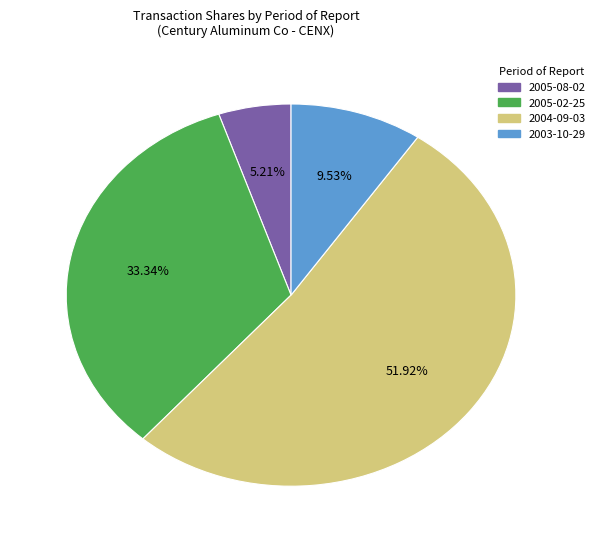

Is there a majority slice in this chart?

Yes